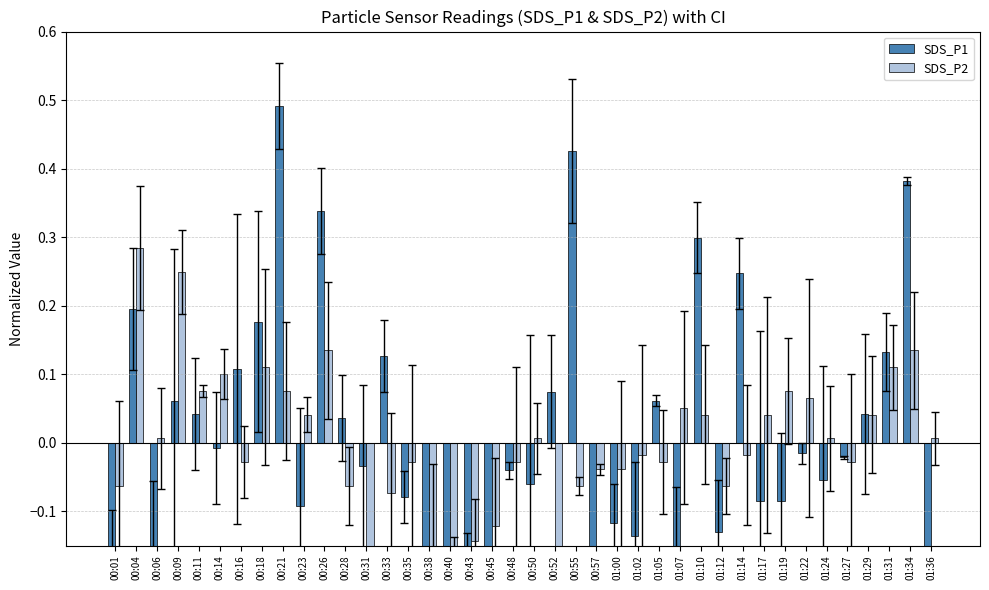

At which category is the sum across all series the highest?

00:21